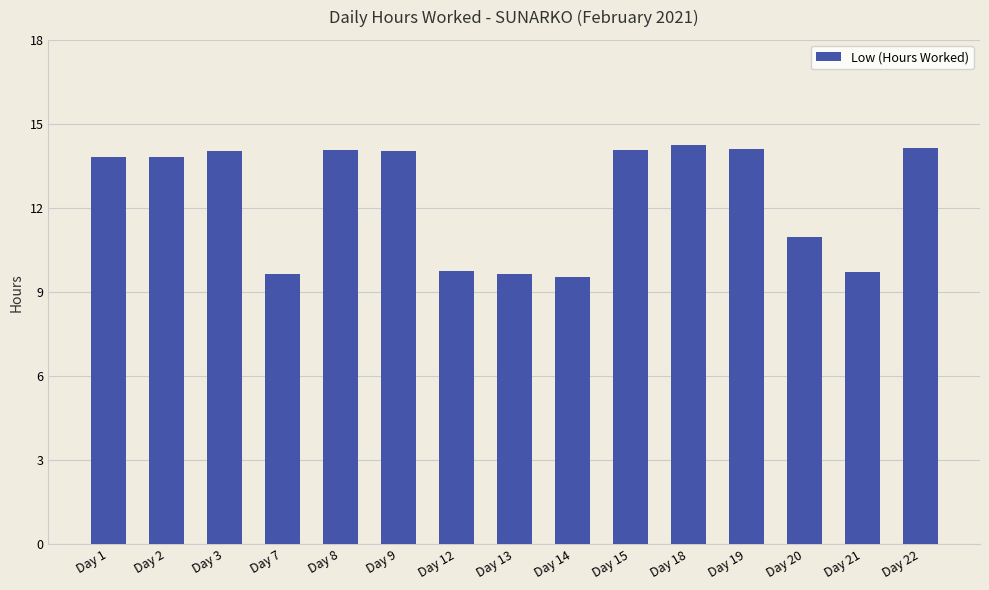

What is the value of the 8th bar from the left?

9.7